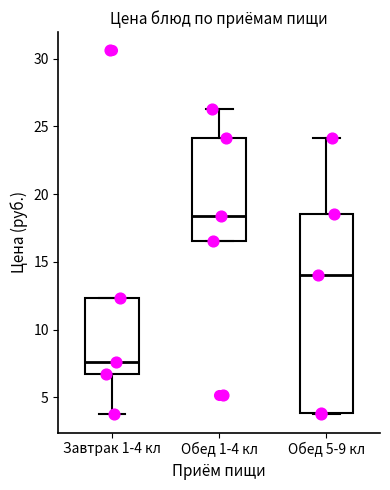

Where does the median line of the box for Обед 1-4 кл sit on the y-axis? The values are not printed on the chart, so give them approximately, as read against the axis.

18.5